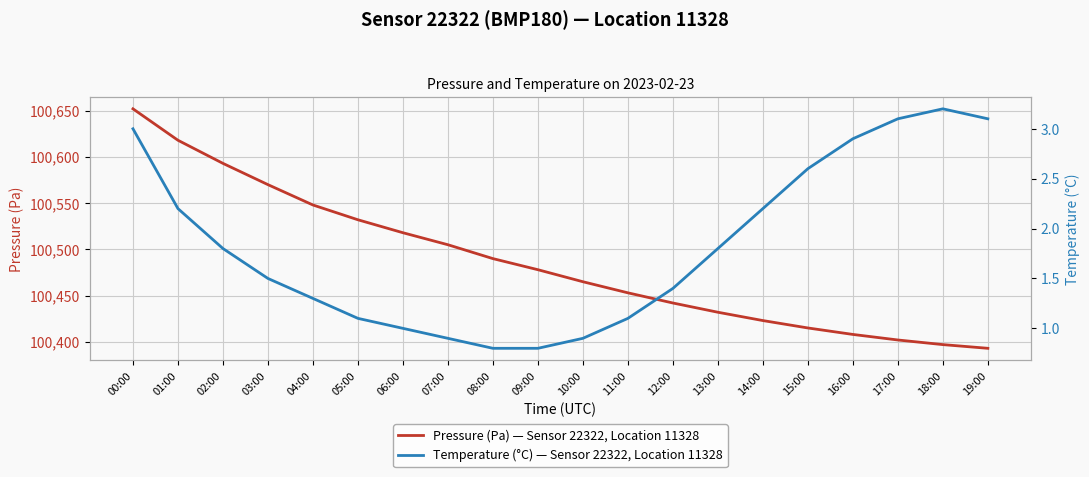

True or false: Pressure (Pa) — Sensor 22322, Location 11328 and Temperature (°C) — Sensor 22322, Location 11328 intersect in this chart.

False